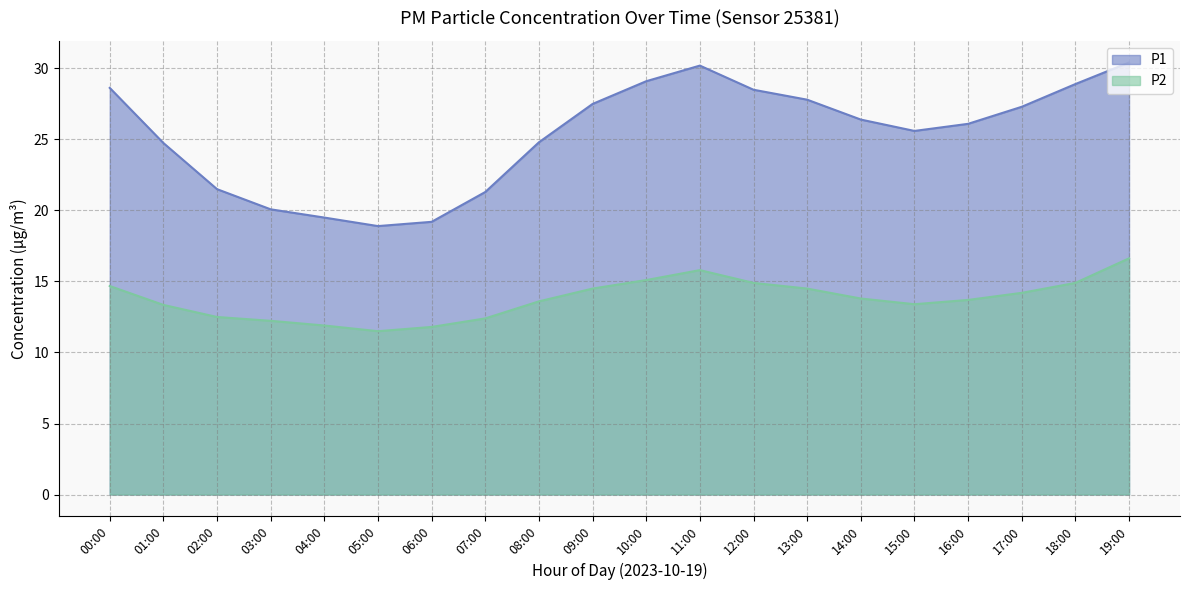

Reading left to right, what are all the values shown in this chart?

P1: 00:00=28.6	01:00=24.8	02:00=21.5	03:00=20.1	04:00=19.5	05:00=18.9	06:00=19.2	07:00=21.3	08:00=24.8	09:00=27.5	10:00=29.1	11:00=30.2	12:00=28.5	13:00=27.8	14:00=26.4	15:00=25.6	16:00=26.1	17:00=27.3	18:00=28.9	19:00=30.4
P2: 00:00=14.7	01:00=13.3	02:00=12.5	03:00=12.2	04:00=11.9	05:00=11.5	06:00=11.8	07:00=12.4	08:00=13.6	09:00=14.5	10:00=15.1	11:00=15.8	12:00=14.9	13:00=14.5	14:00=13.8	15:00=13.4	16:00=13.7	17:00=14.2	18:00=14.9	19:00=16.6